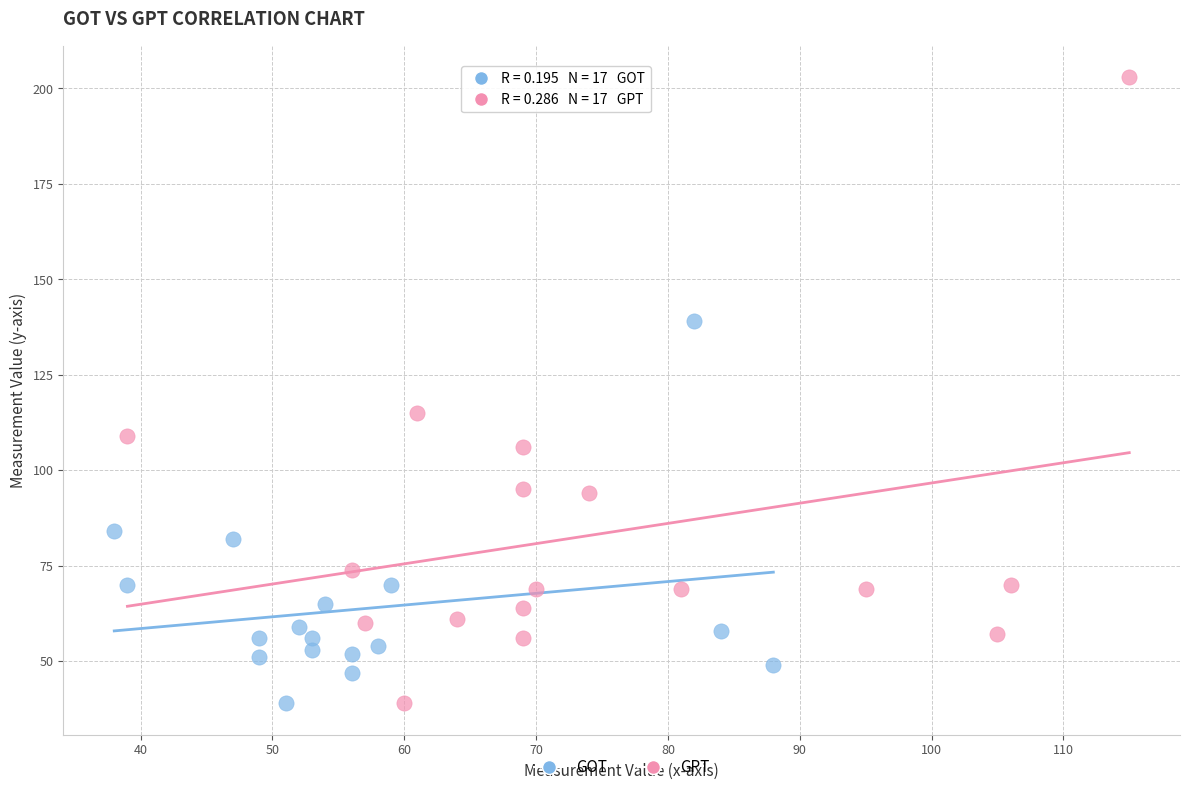

What are all the series names shown in the legend?

GOT, GPT